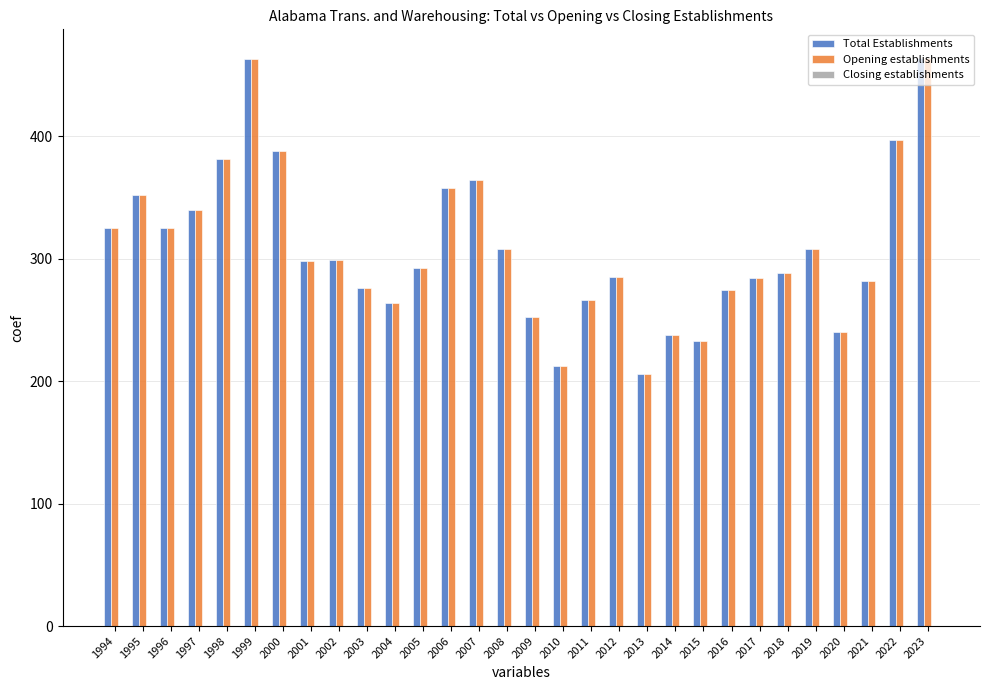

How many groups of bars are there?

30